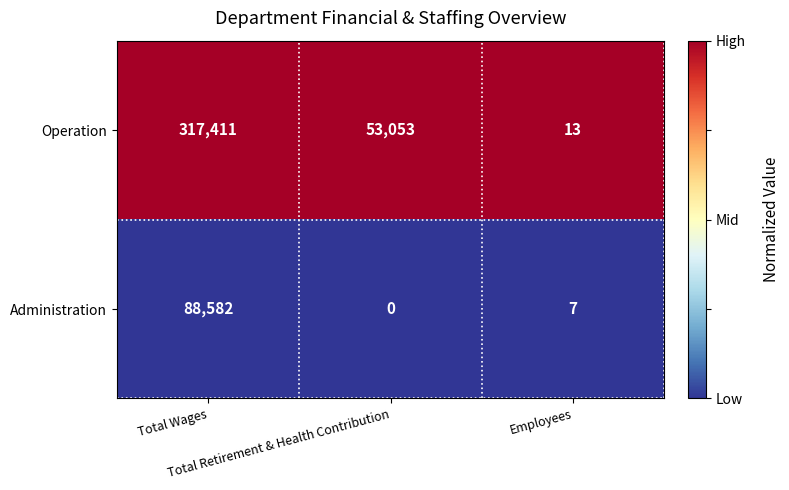

How many Operation values are between 13 and 317411?

3